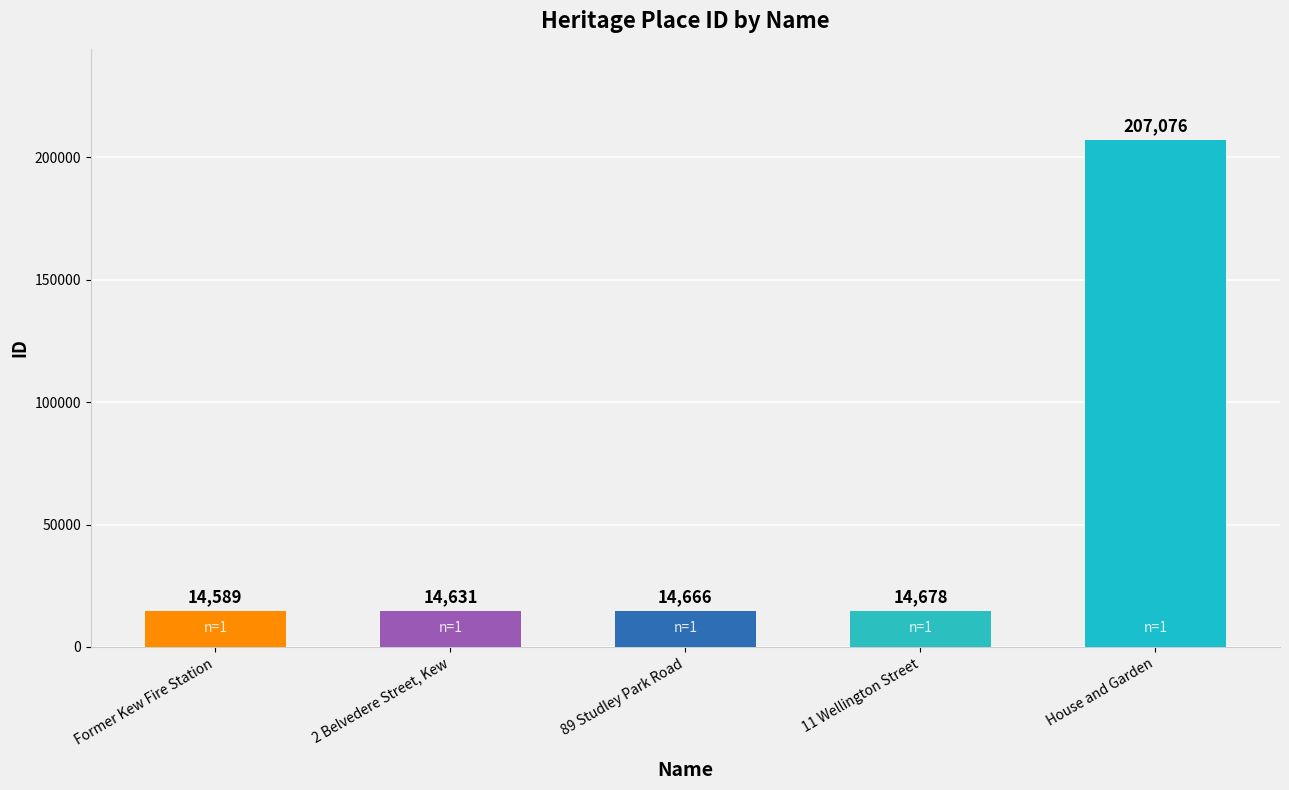

At which label does the data first exceed 14666?

11 Wellington Street